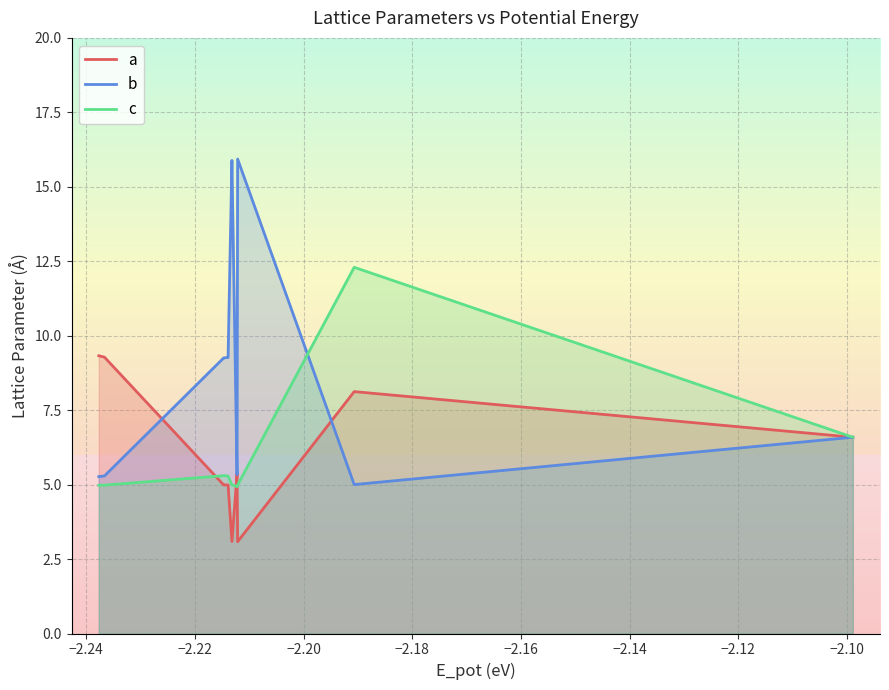

Rank the series by their maximum value, from lowest to highest.

a, c, b